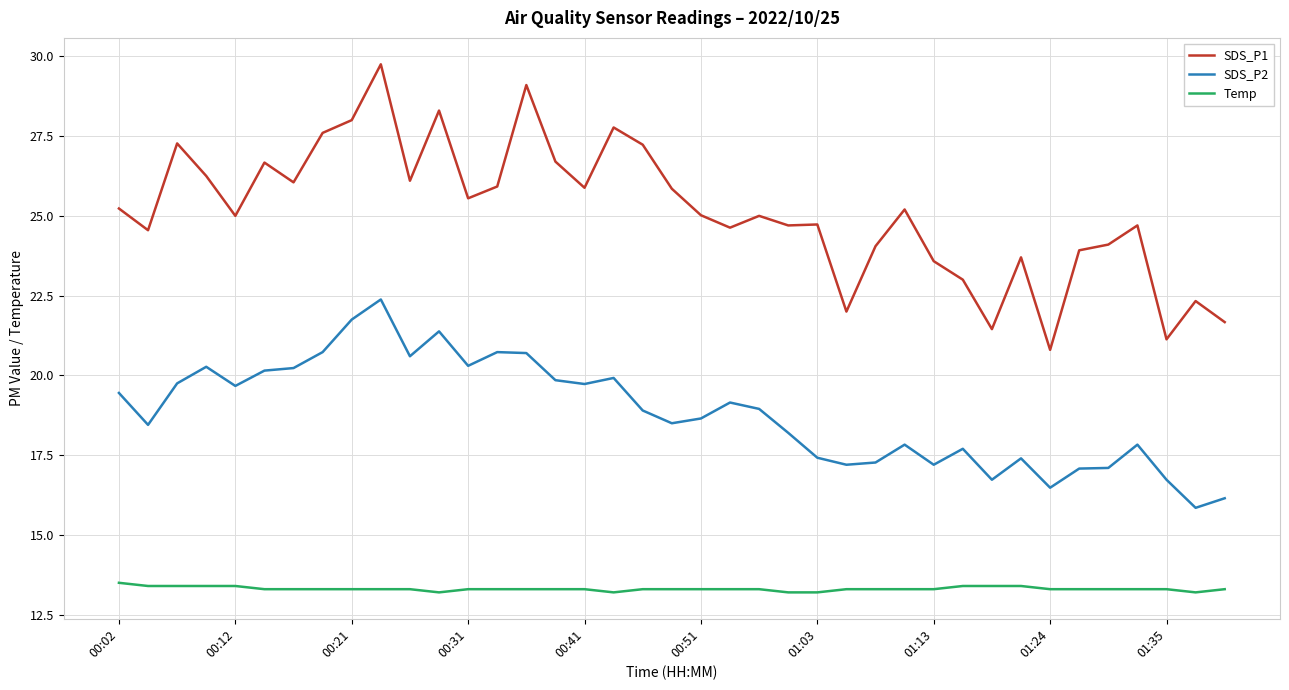

Count the number of categories in the chart.

39